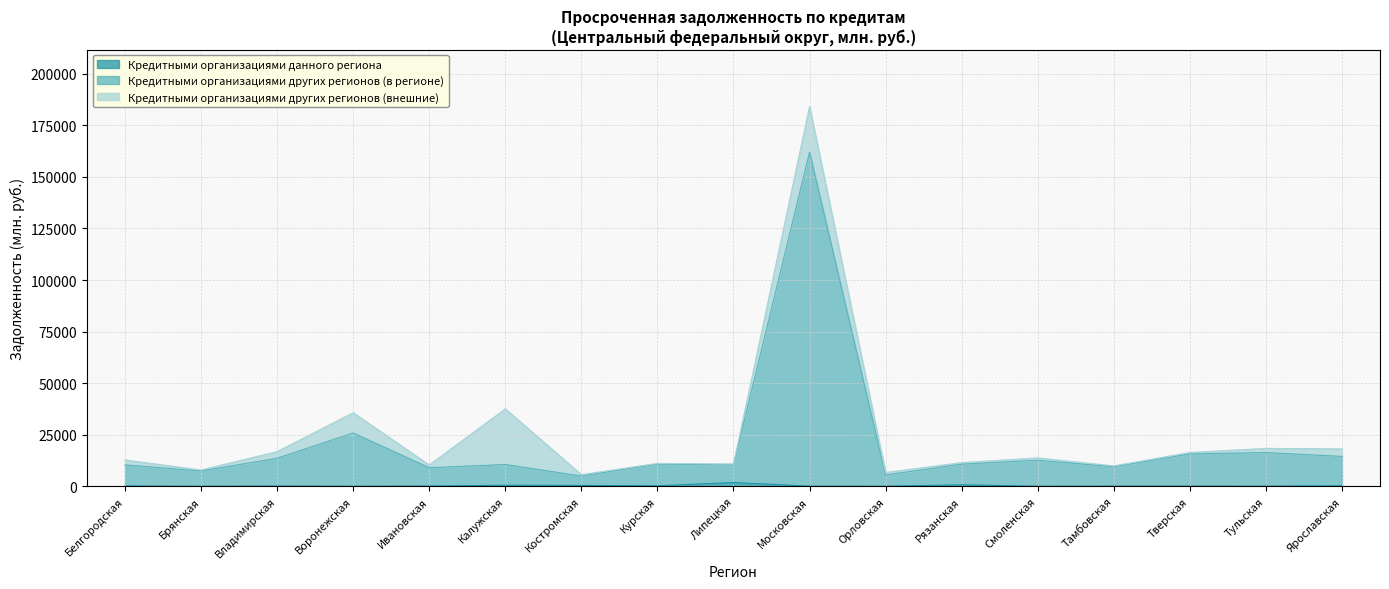

At which category is the sum across all series the highest?

Московская